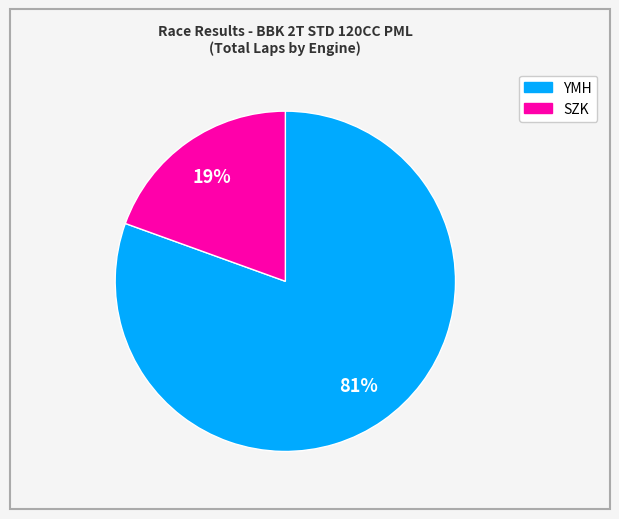

To the nearest percent, what is the average slice percentage?

50%